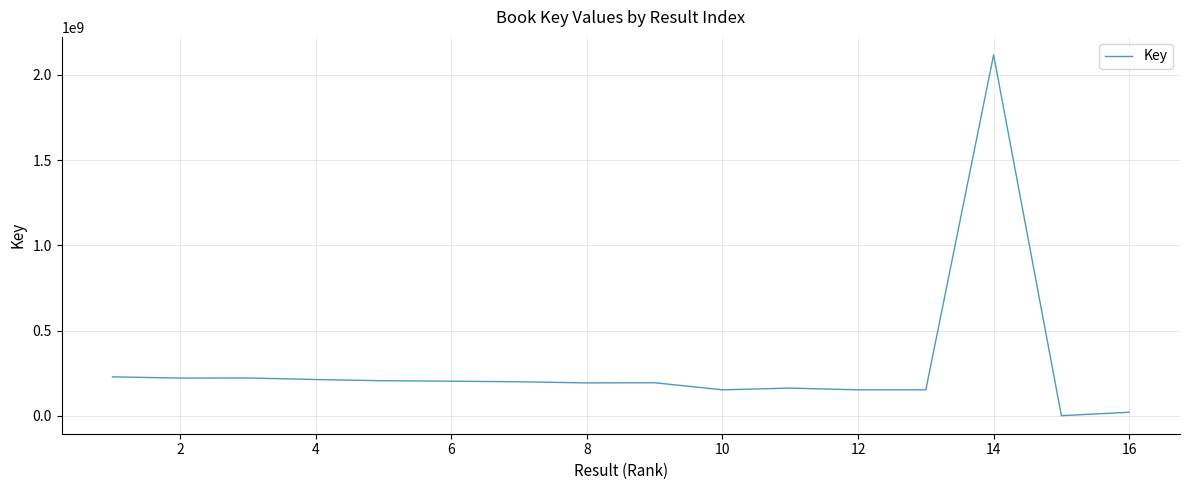

What is the greatest value displayed?

2117326815